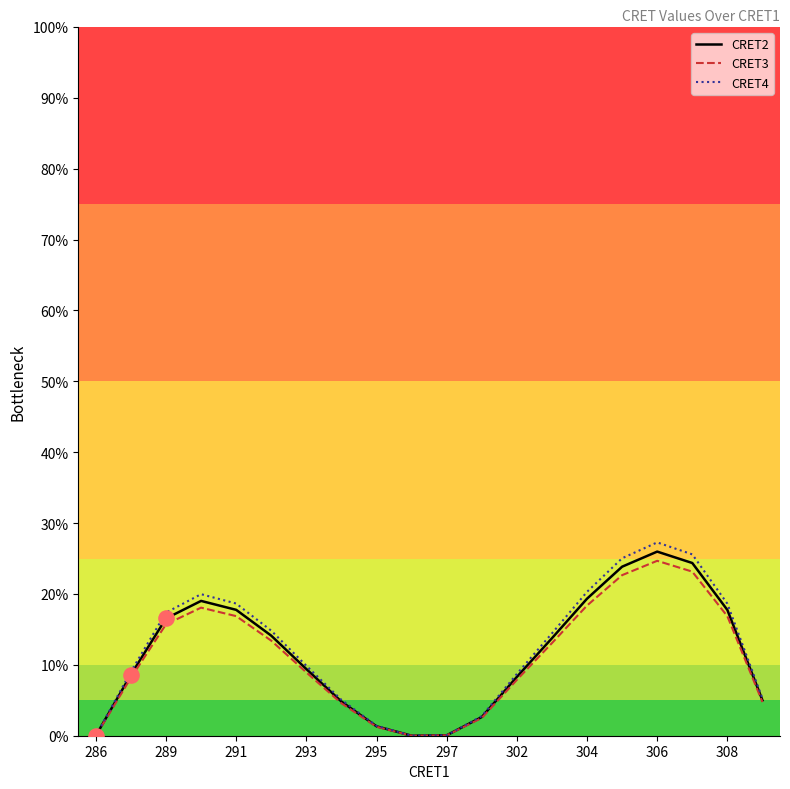

Which series has the widest spread of values?

CRET4